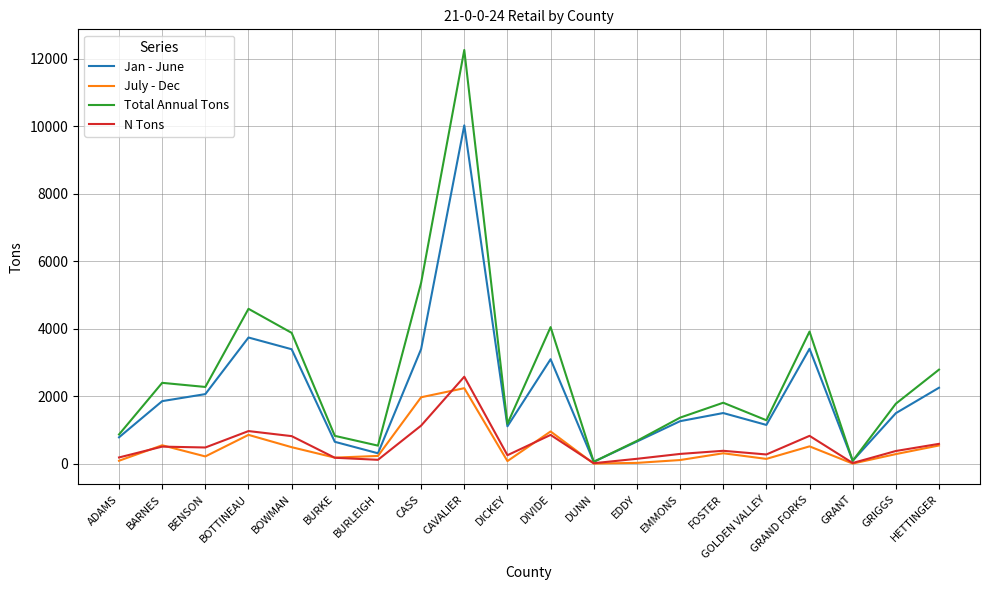

What is the difference between the second highest and minimum values in the July - Dec series?

1965.6